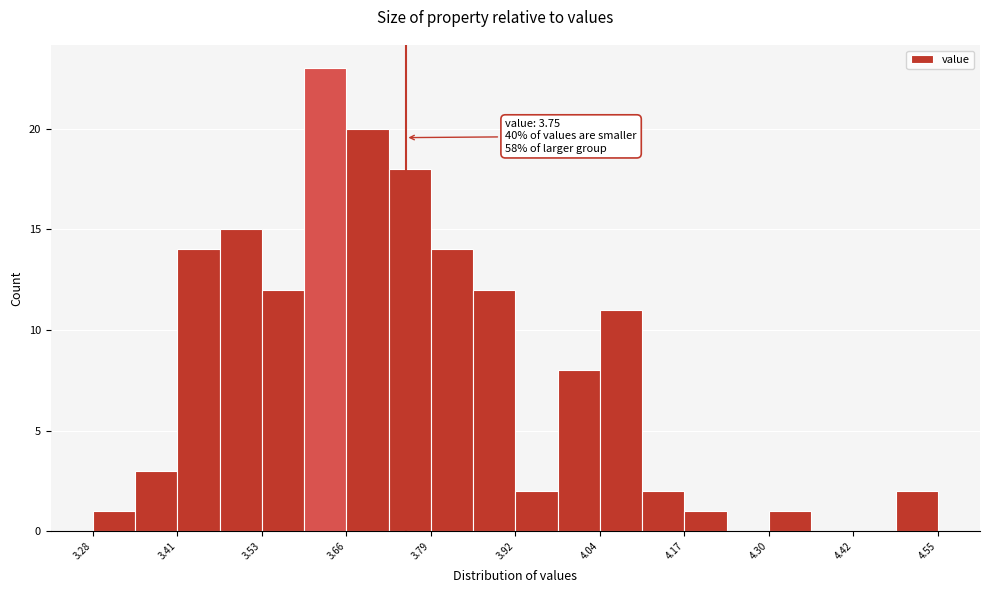

Read against the x-axis, roughly where is the centre of the tallest bar?

3.62